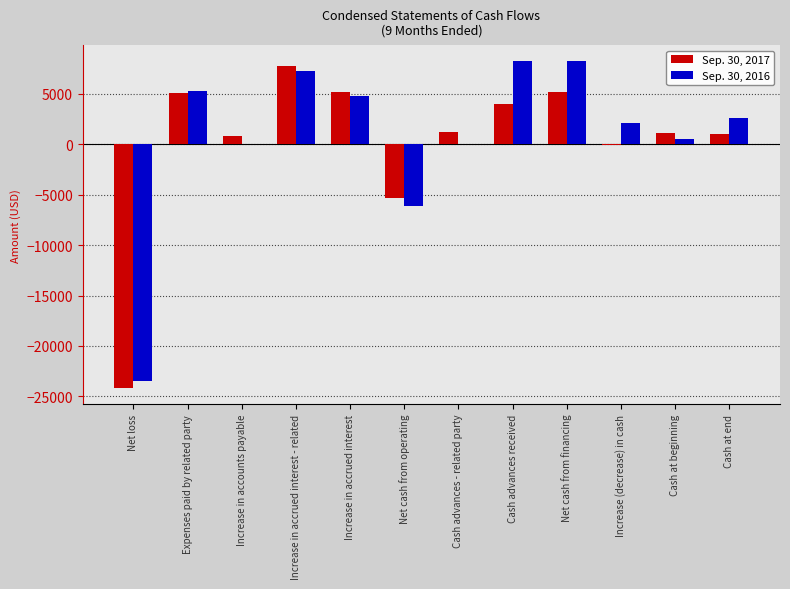

Which series has the largest total across all categories?

Sep. 30, 2016